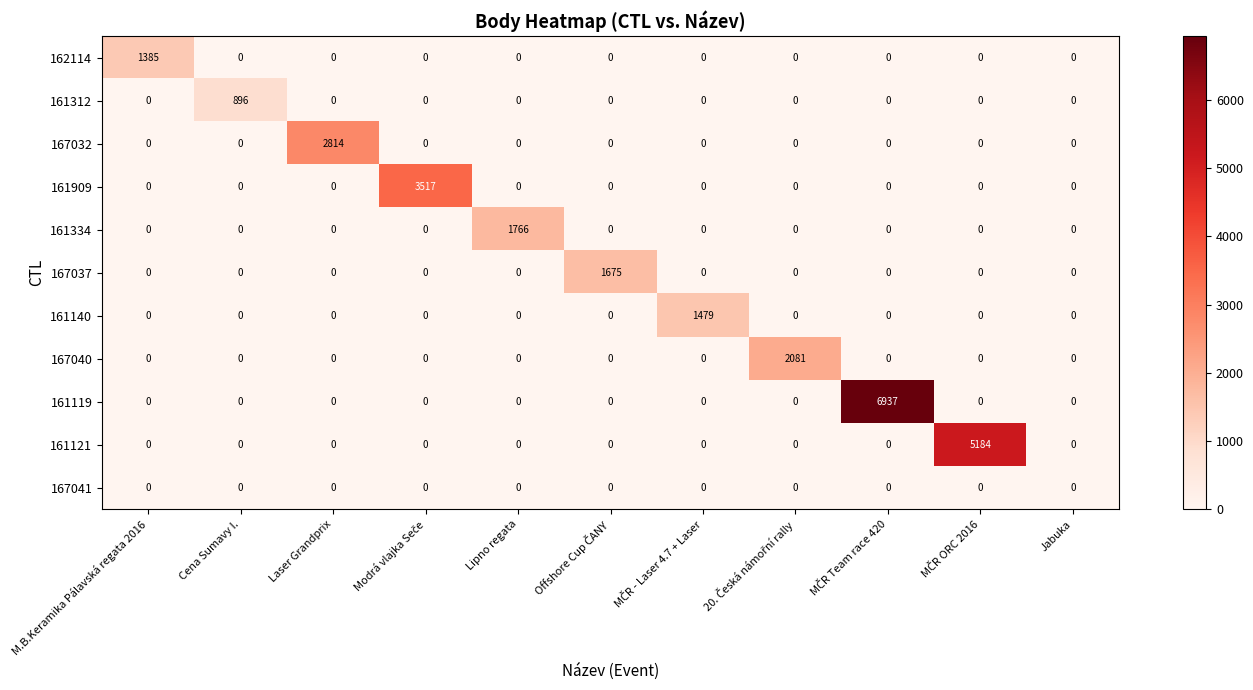

Rank the series by their maximum value, from lowest to highest.

167041, 161312, 162114, 161140, 167037, 161334, 167040, 167032, 161909, 161121, 161119